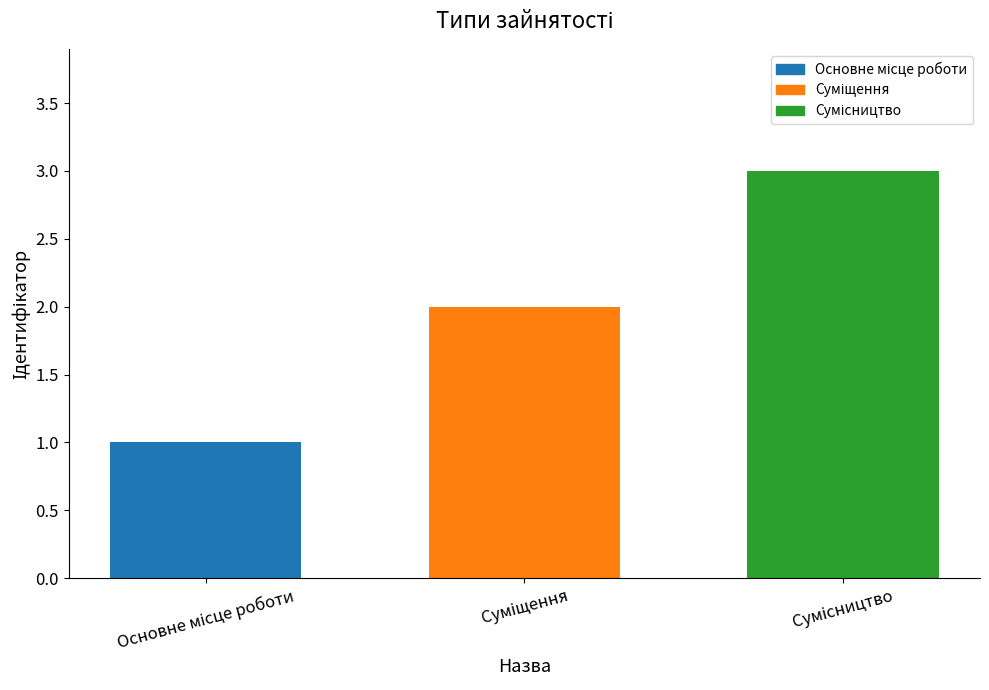

What is the sum of all values?

6